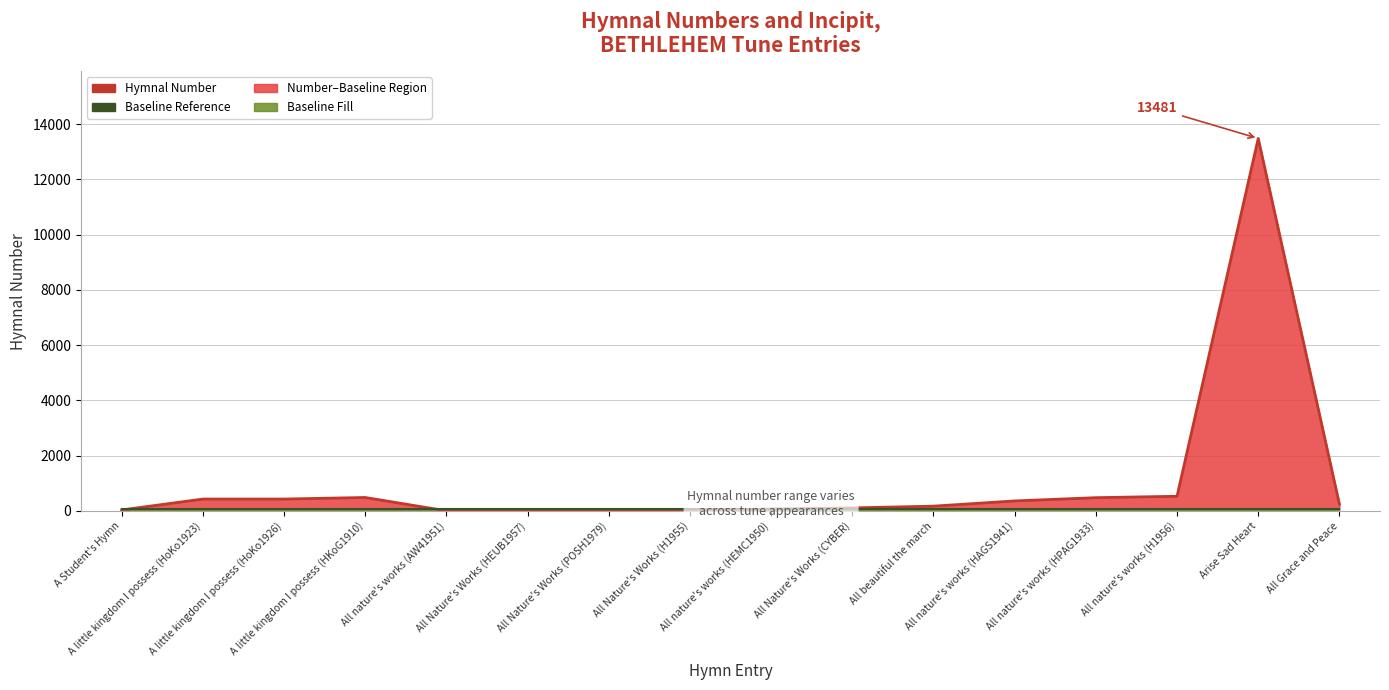

How many data points does each series have?

16